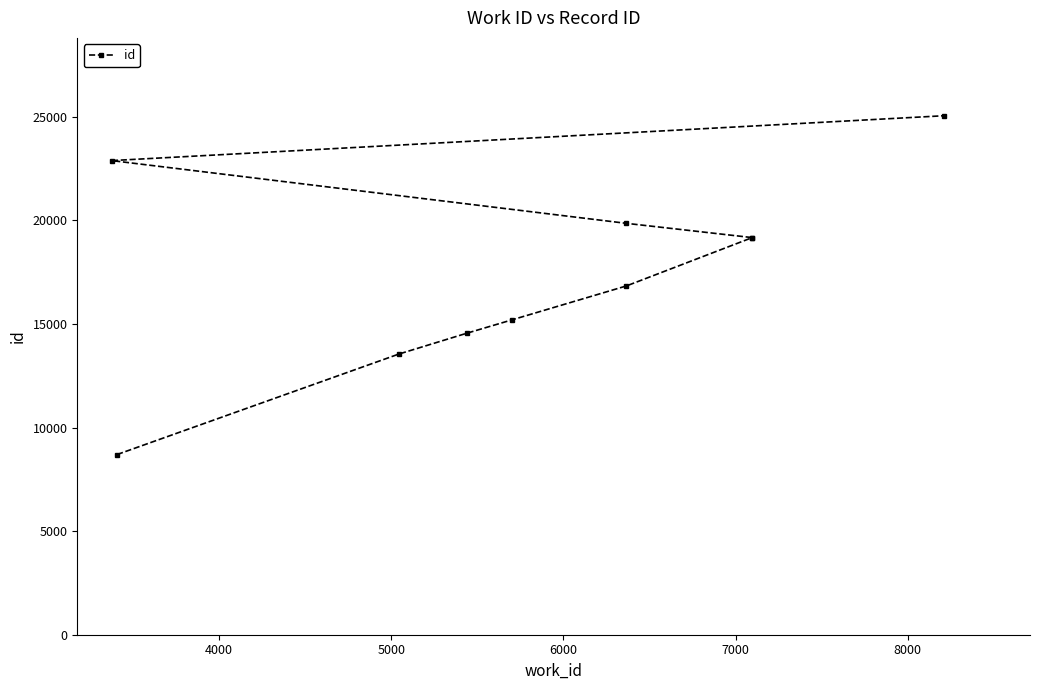

What is the difference between the maximum and minimum values?

16355